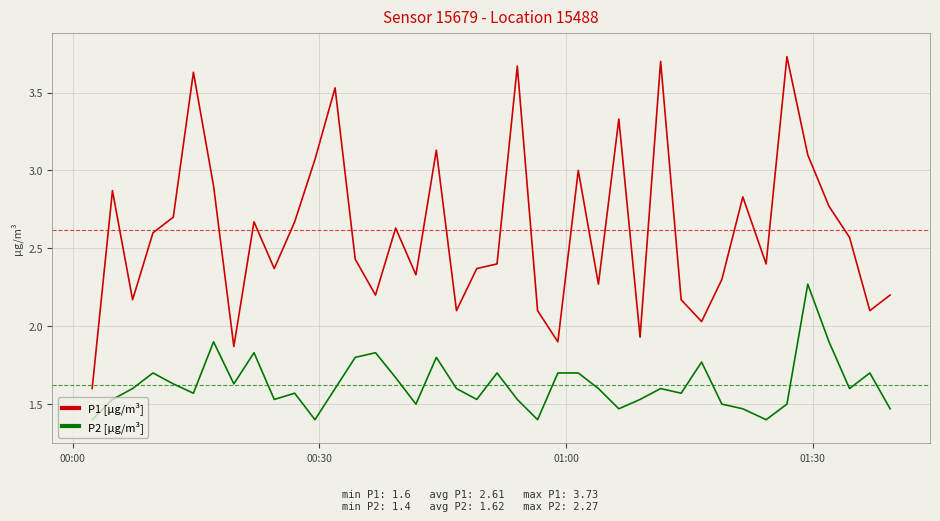

Rank the series by their average value, from highest to lowest.

P1 [µg/m³], P2 [µg/m³]